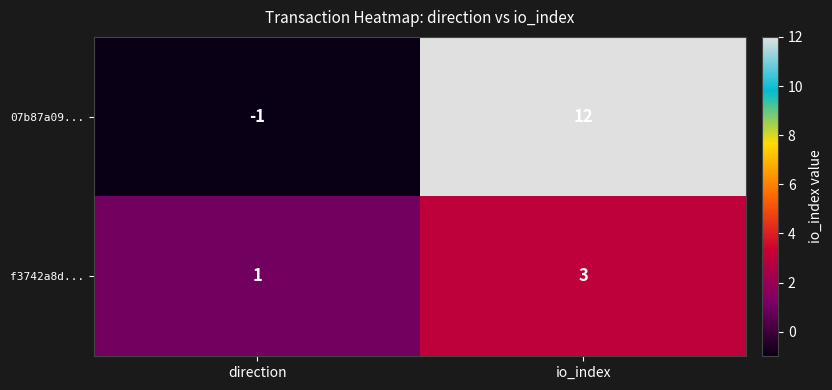

At which category is the sum across all series the highest?

io_index